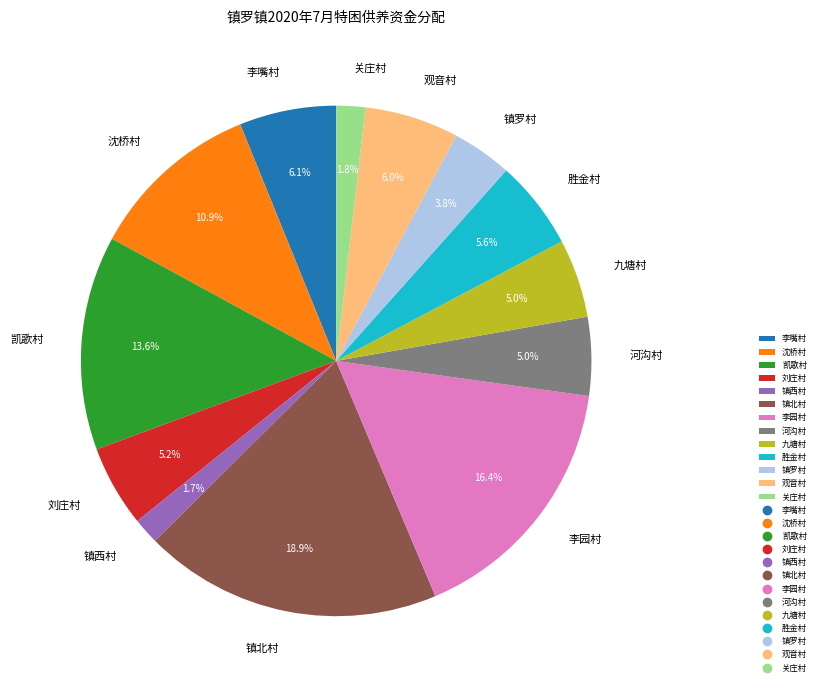

To the nearest percent, what is the difference between the largest and smallest slice percentages?

17%